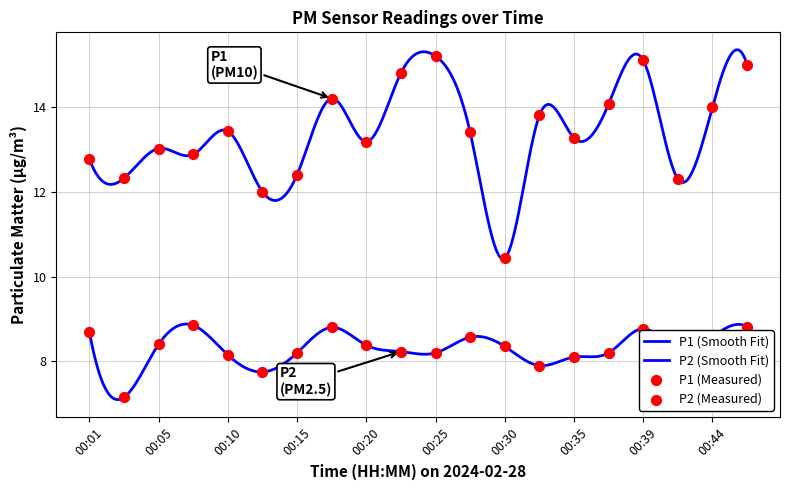

Which series has the largest total across all categories?

P1